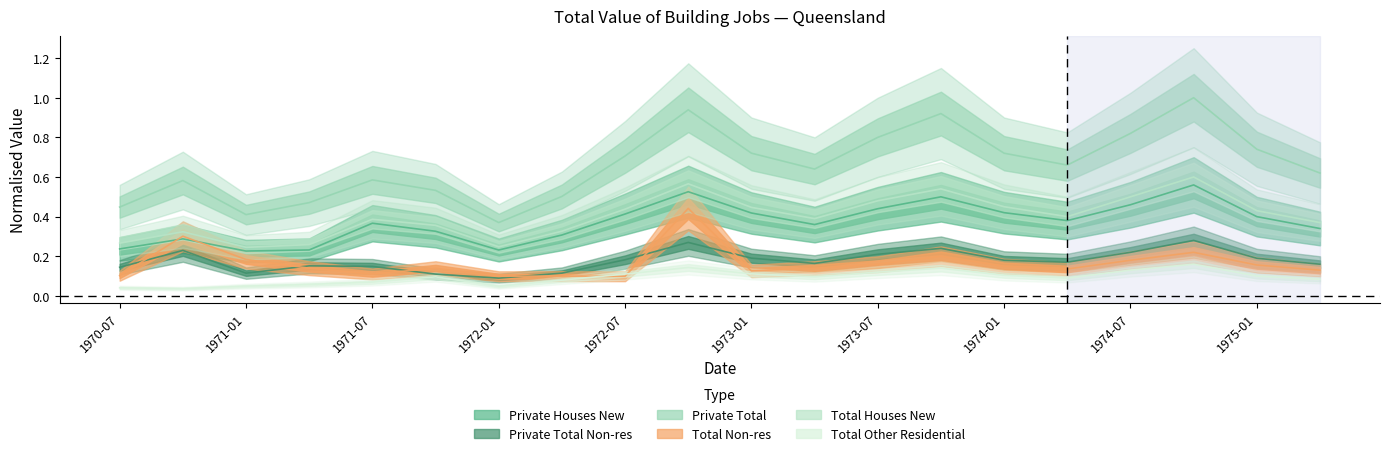

What is the minimum value for Private Houses New?

0.2